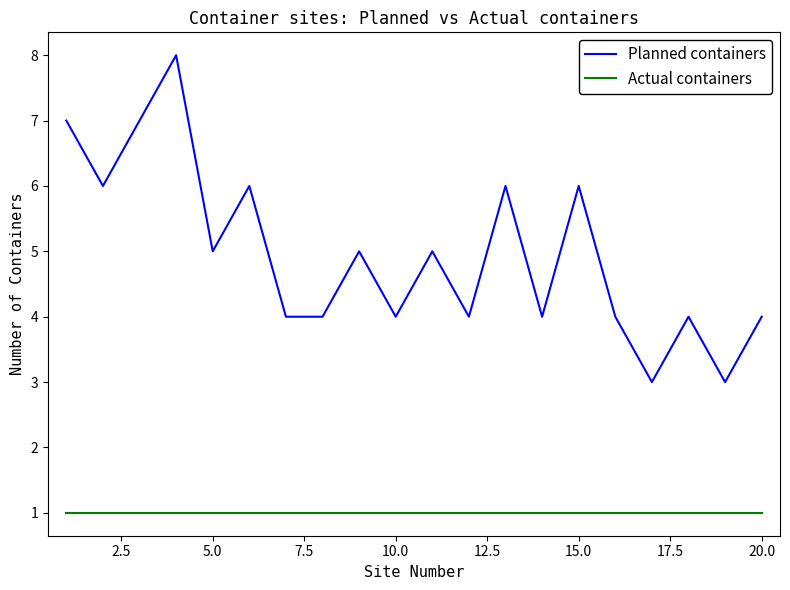

Which series has the largest range (max minus min)?

Planned containers